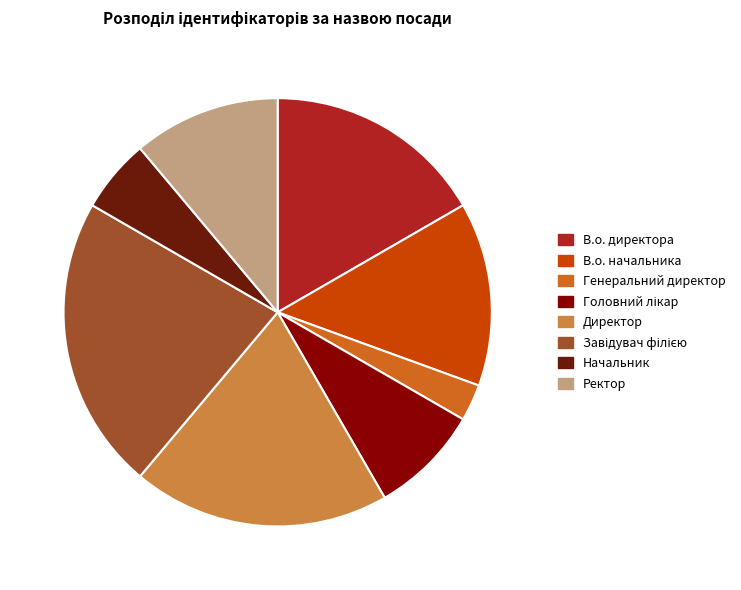

Which has a higher value, В.о. директора or Ректор?

В.о. директора